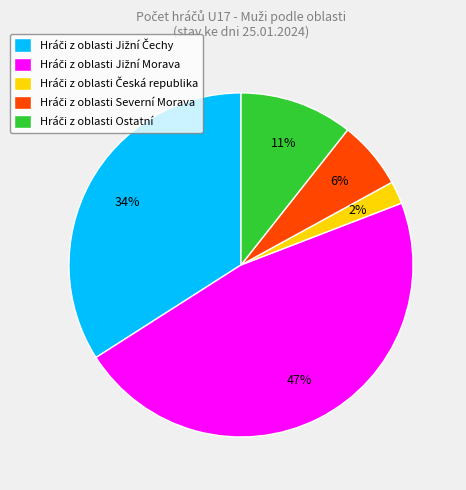

To the nearest percent, what is the average slice percentage?

20%